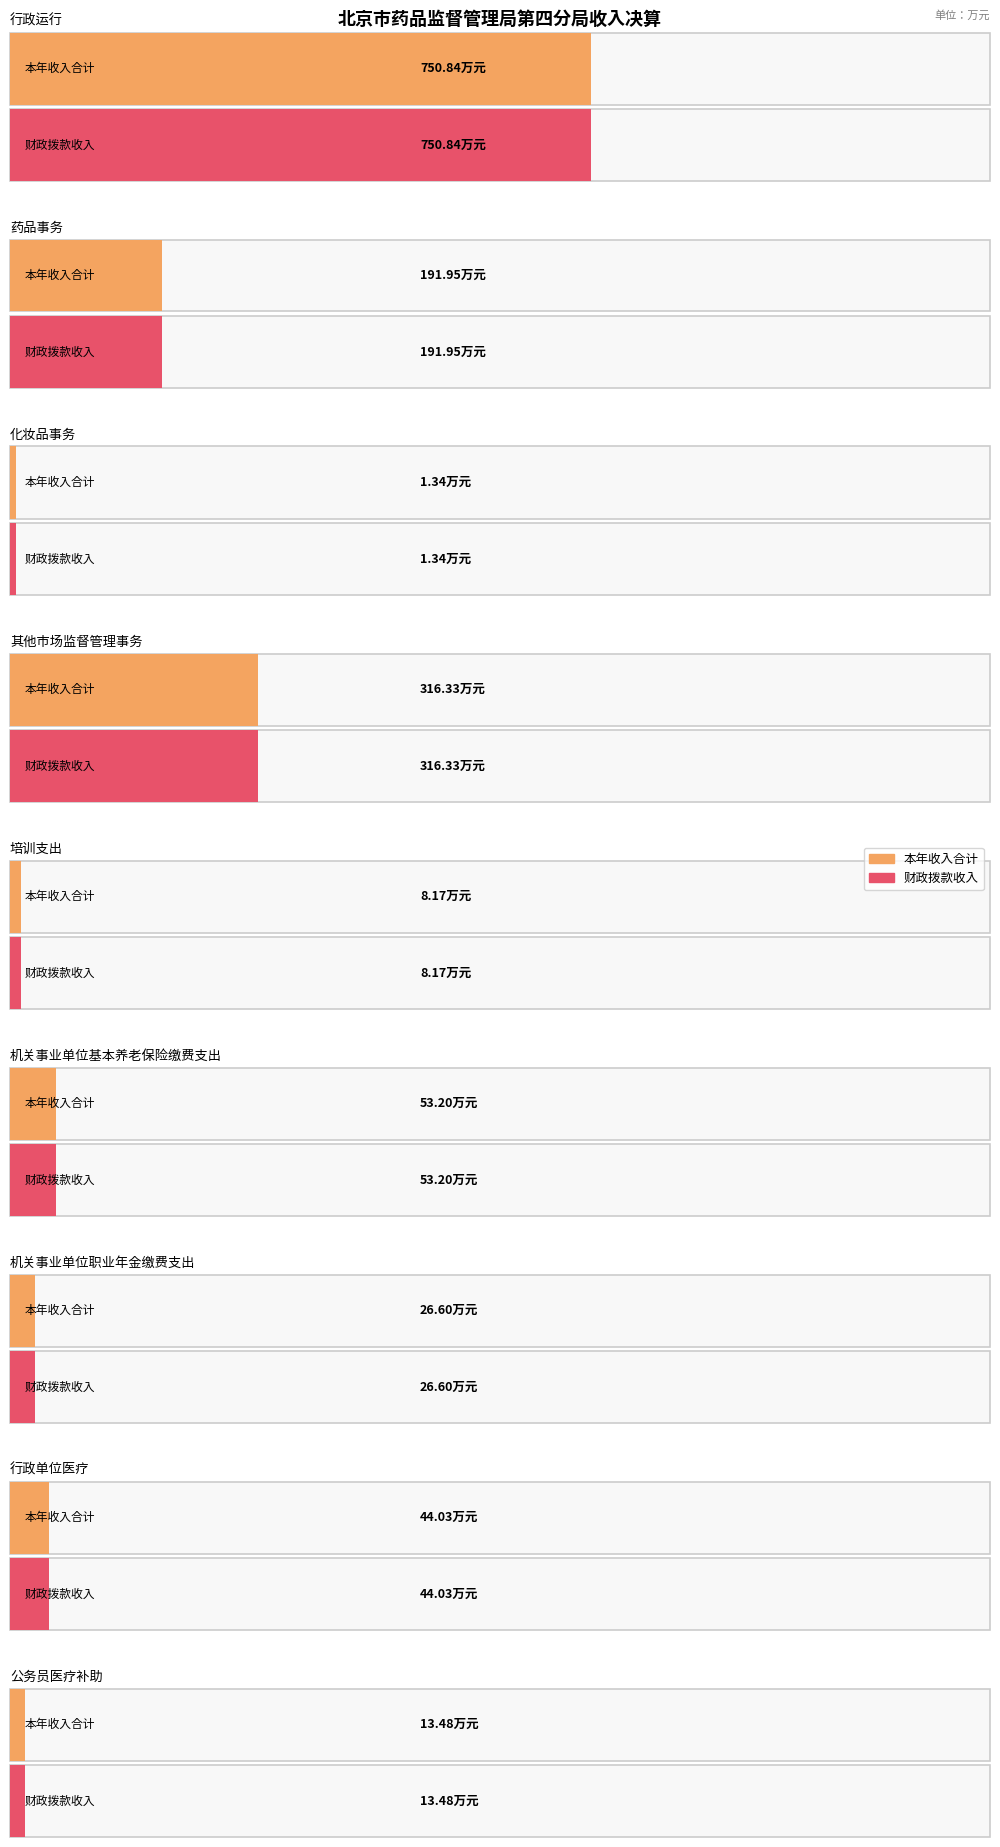

The 财政拨款收入 series shows 316.3 at 其他市场监督管理事务. True or false?

True